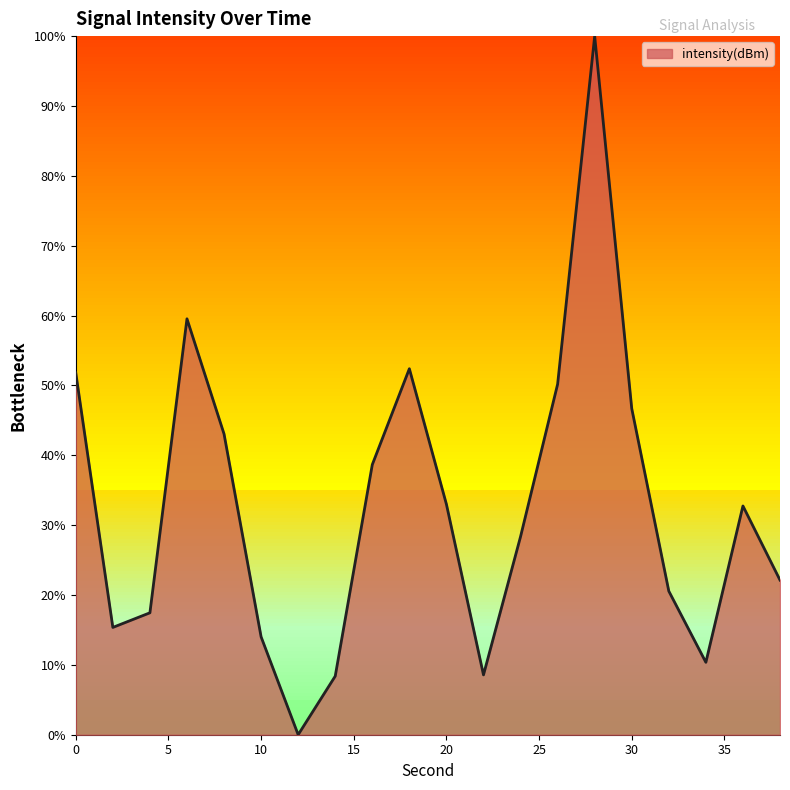

What is the greatest value displayed?

100.0